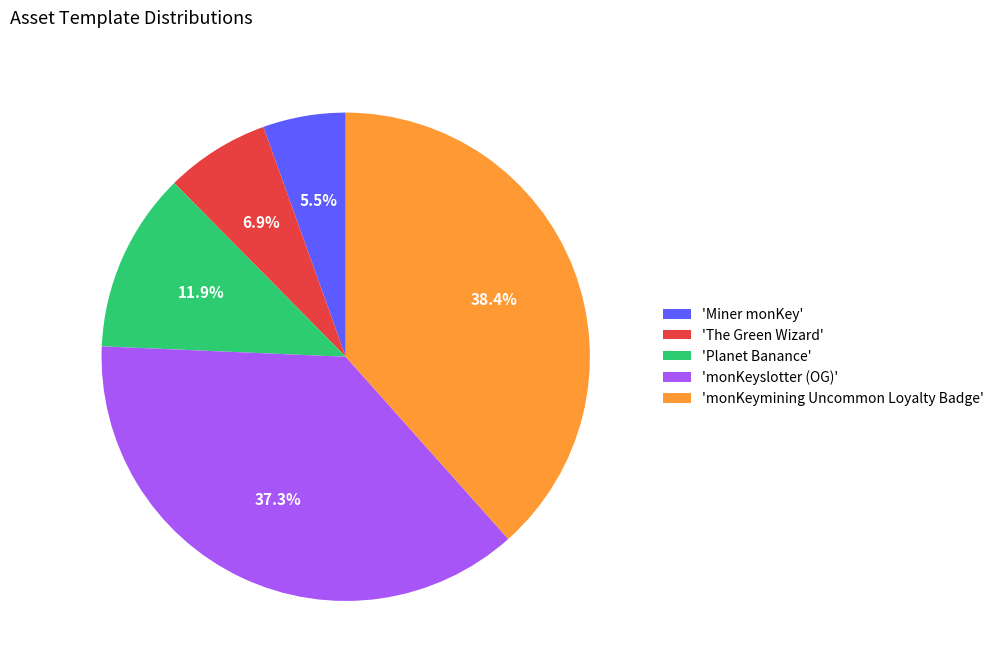

Between 'monKeyslotter (OG)' and 'monKeymining Uncommon Loyalty Badge', which is larger?

'monKeymining Uncommon Loyalty Badge'